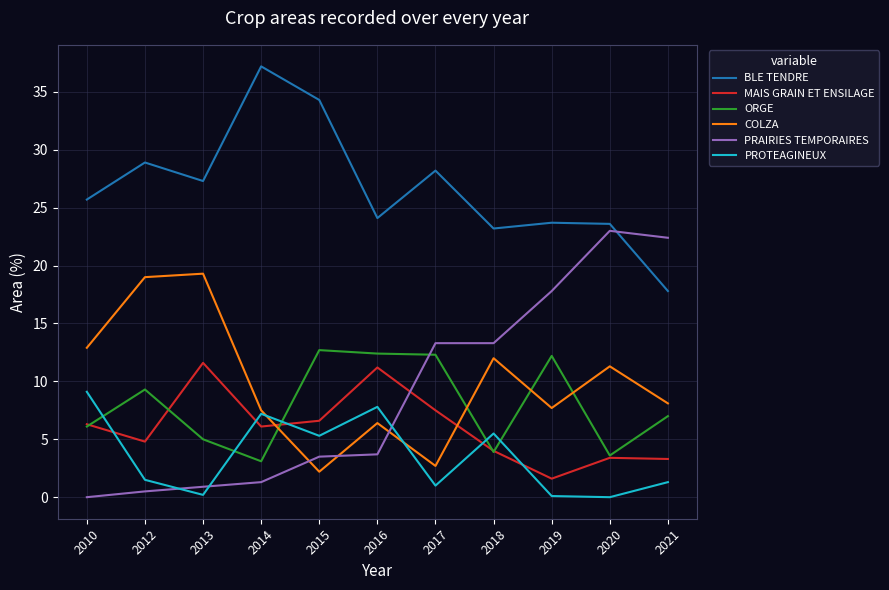

What is the total value across all series at 2012?

64.0